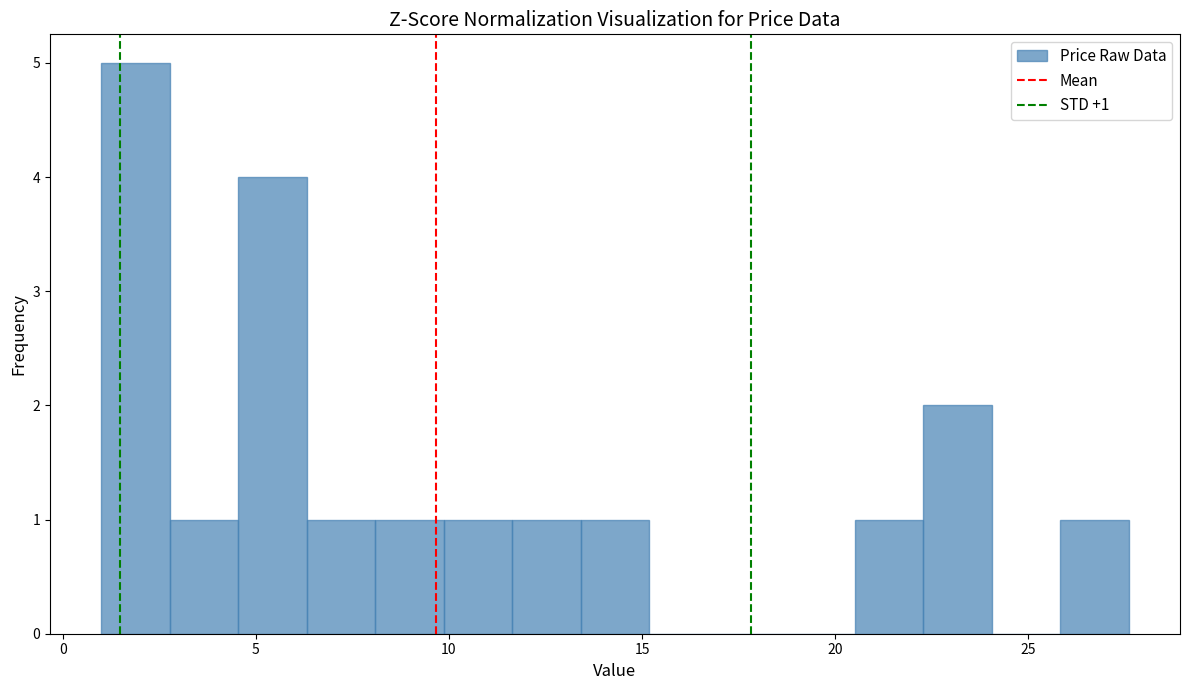

Read against the x-axis, roughly where is the centre of the tallest bar?

2.0